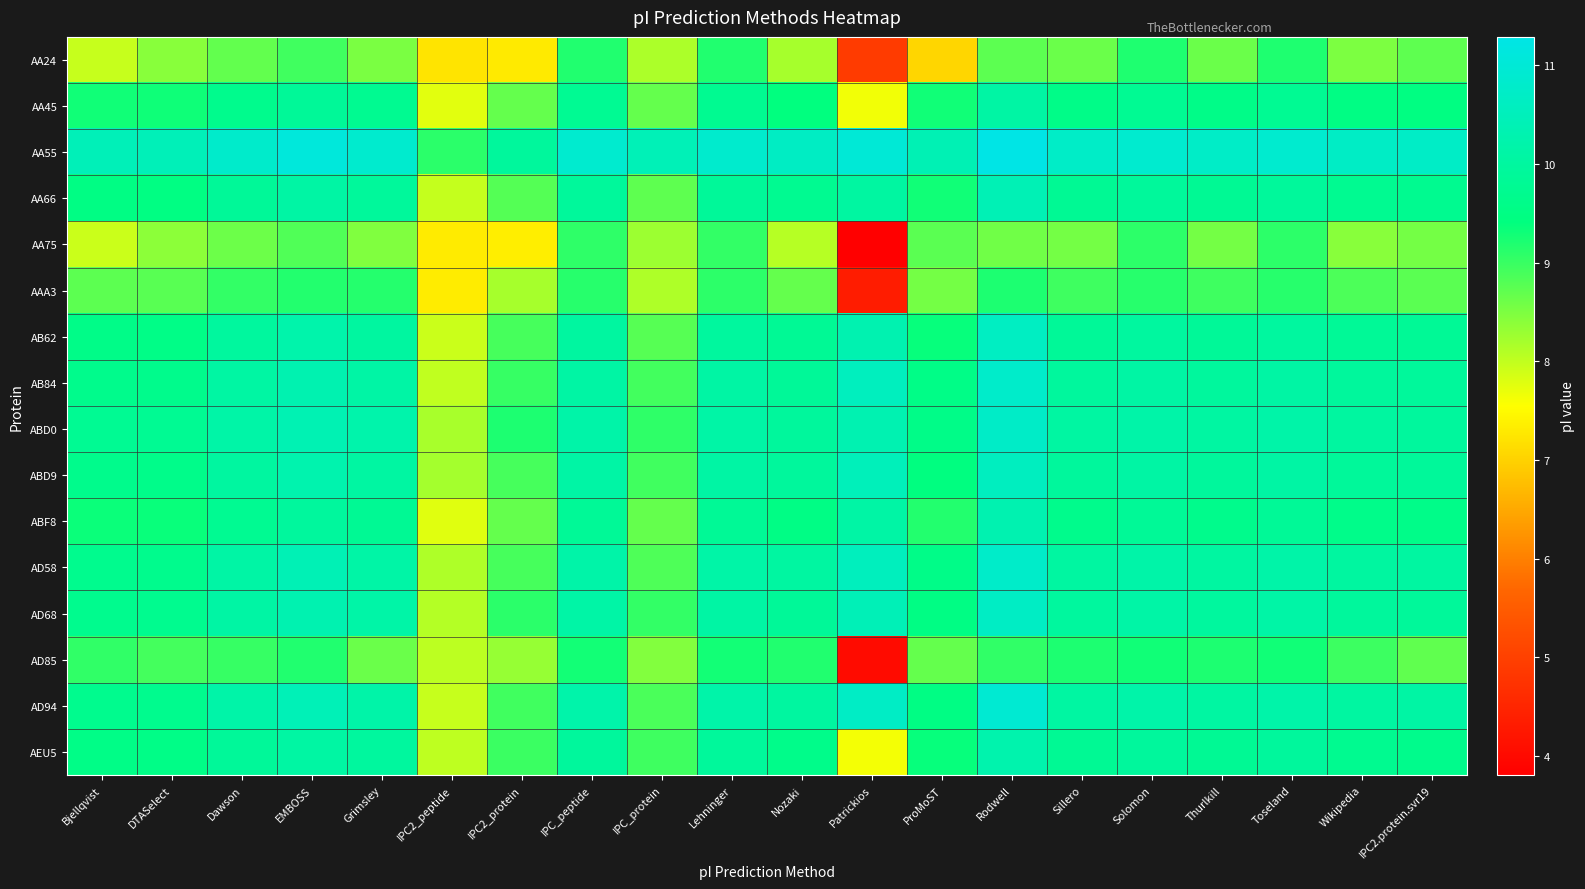

What is the difference between the highest and lowest values at Nozaki?

2.6